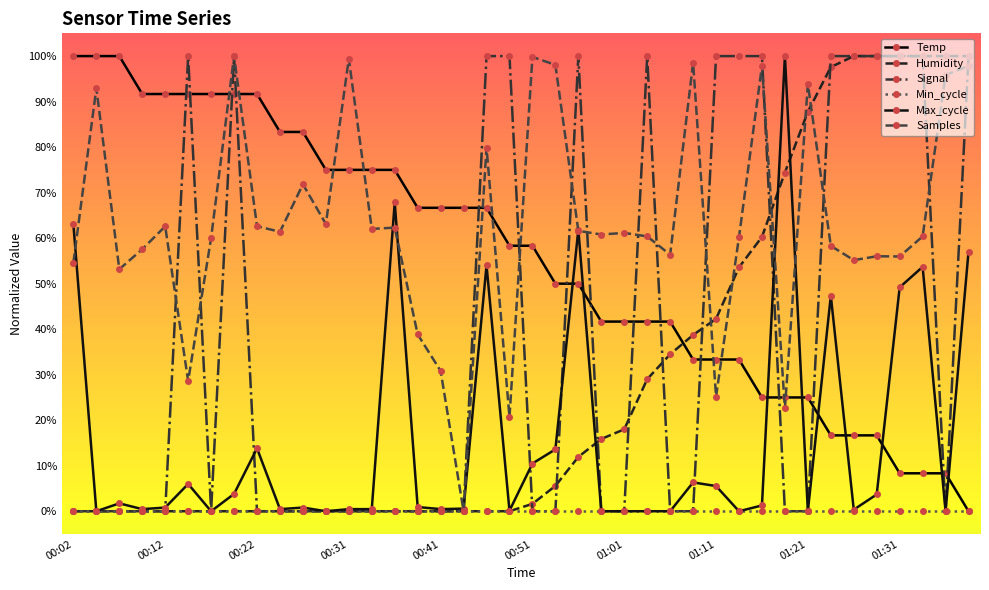

What are all the series names shown in the legend?

Temp, Humidity, Signal, Min_cycle, Max_cycle, Samples